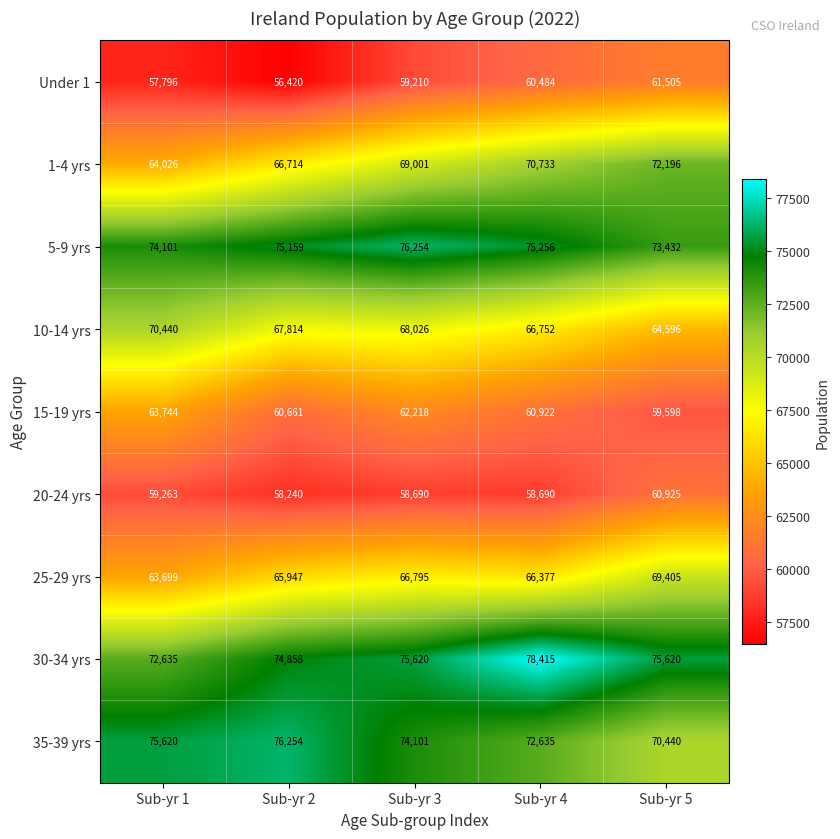

What is the sum of all 30-34 yrs values?

377148